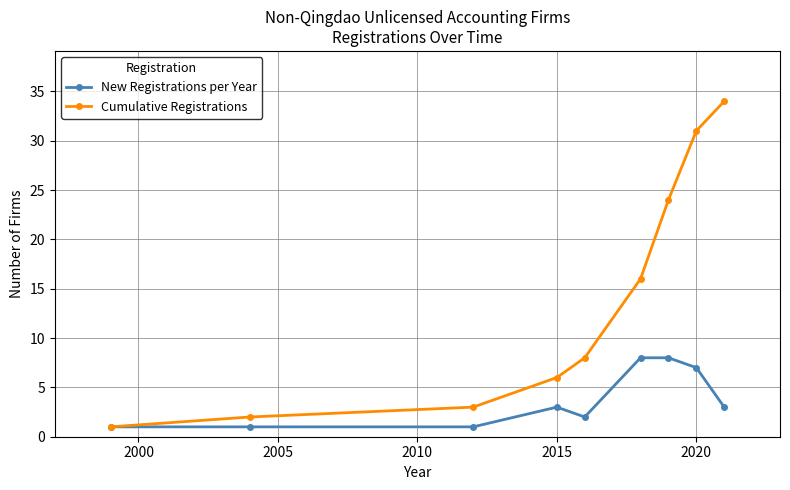

What is the average value of the Cumulative Registrations series?

14